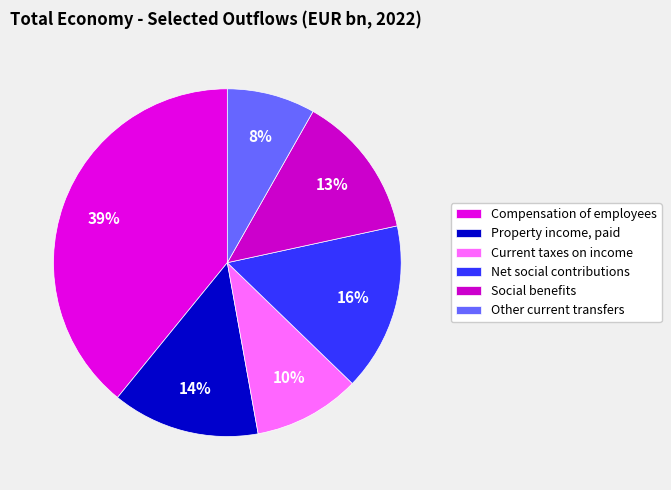

Is Other current transfers the majority of the pie?

No